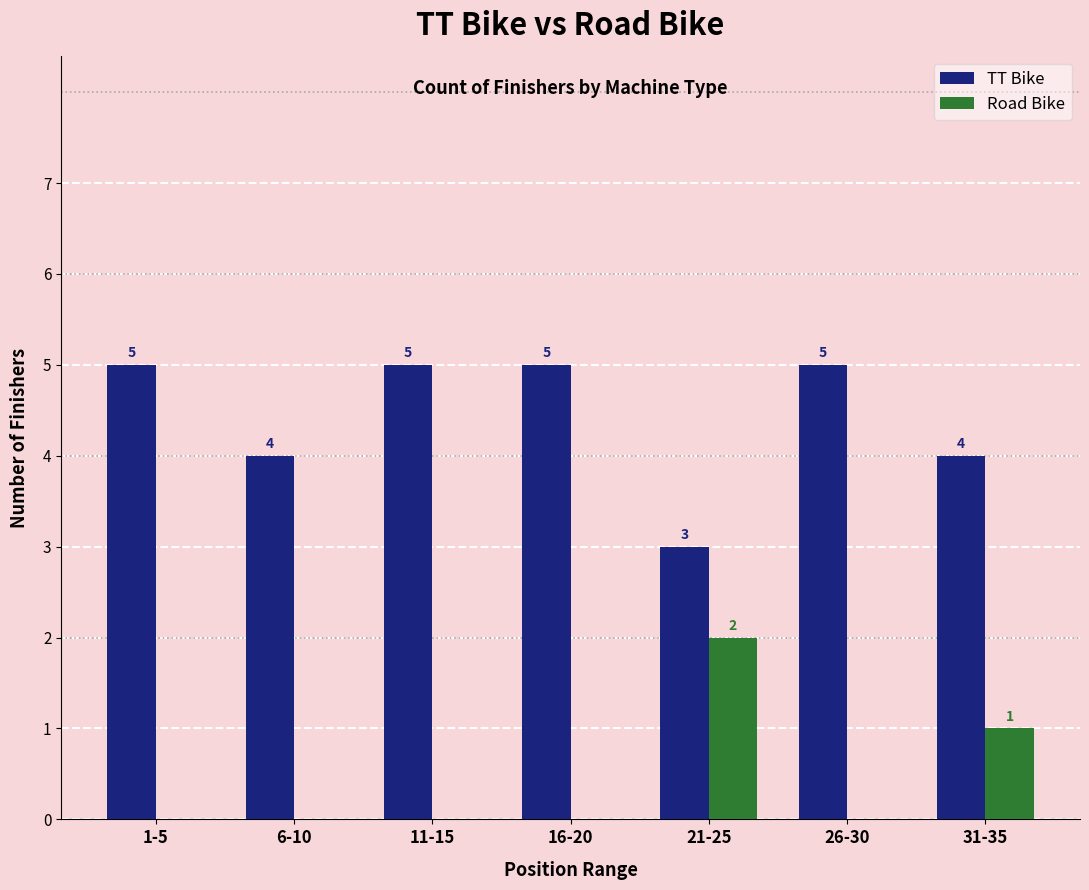

Is it true that TT Bike equals 2 at 6-10?

False